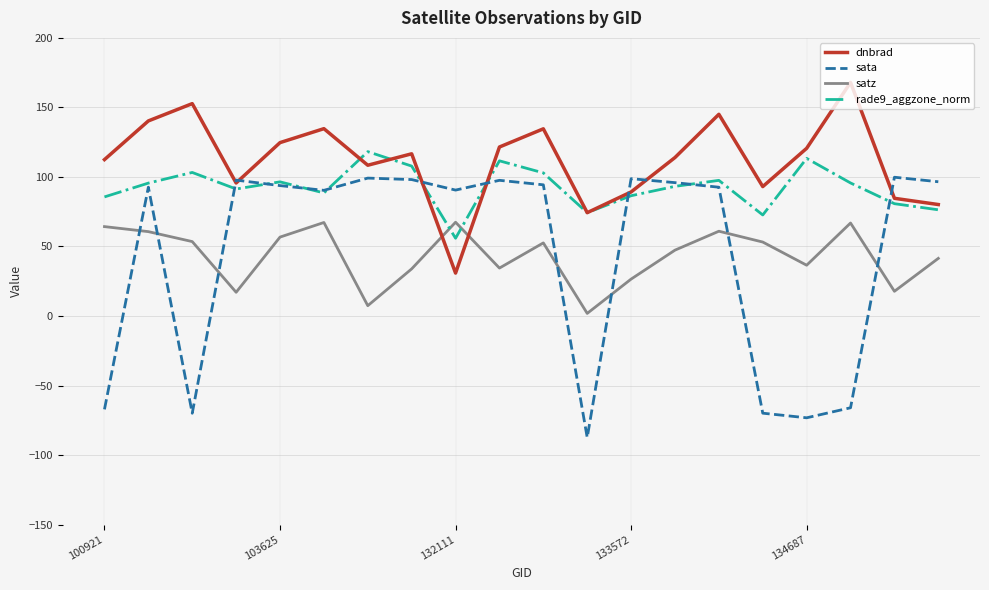

How many lines are shown in the chart?

4